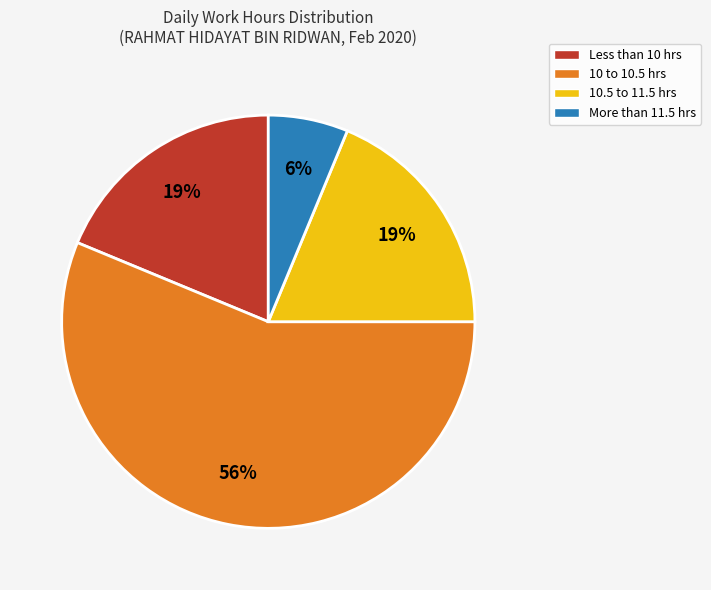

Is the sum of More than 11.5 hrs and 10.5 to 11.5 hrs greater than half?

No